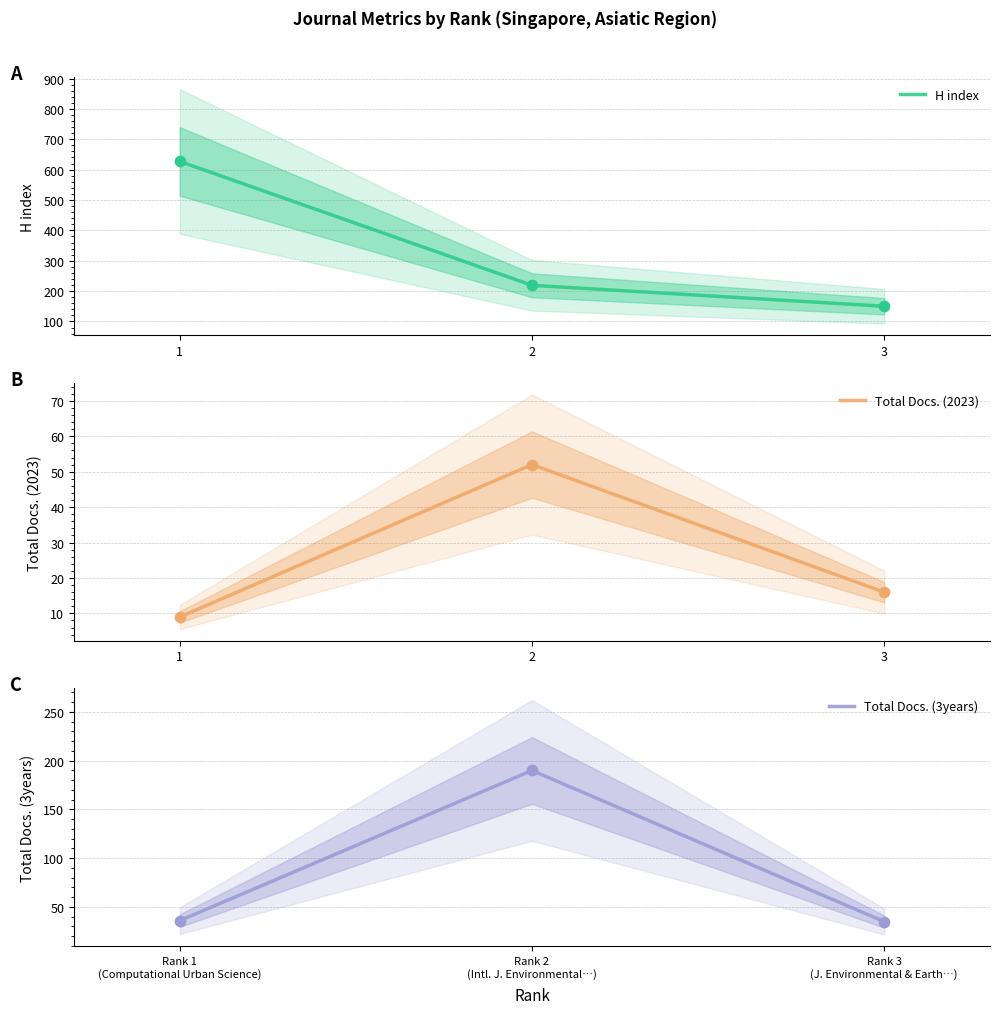

Which series has the largest total across all categories?

H index